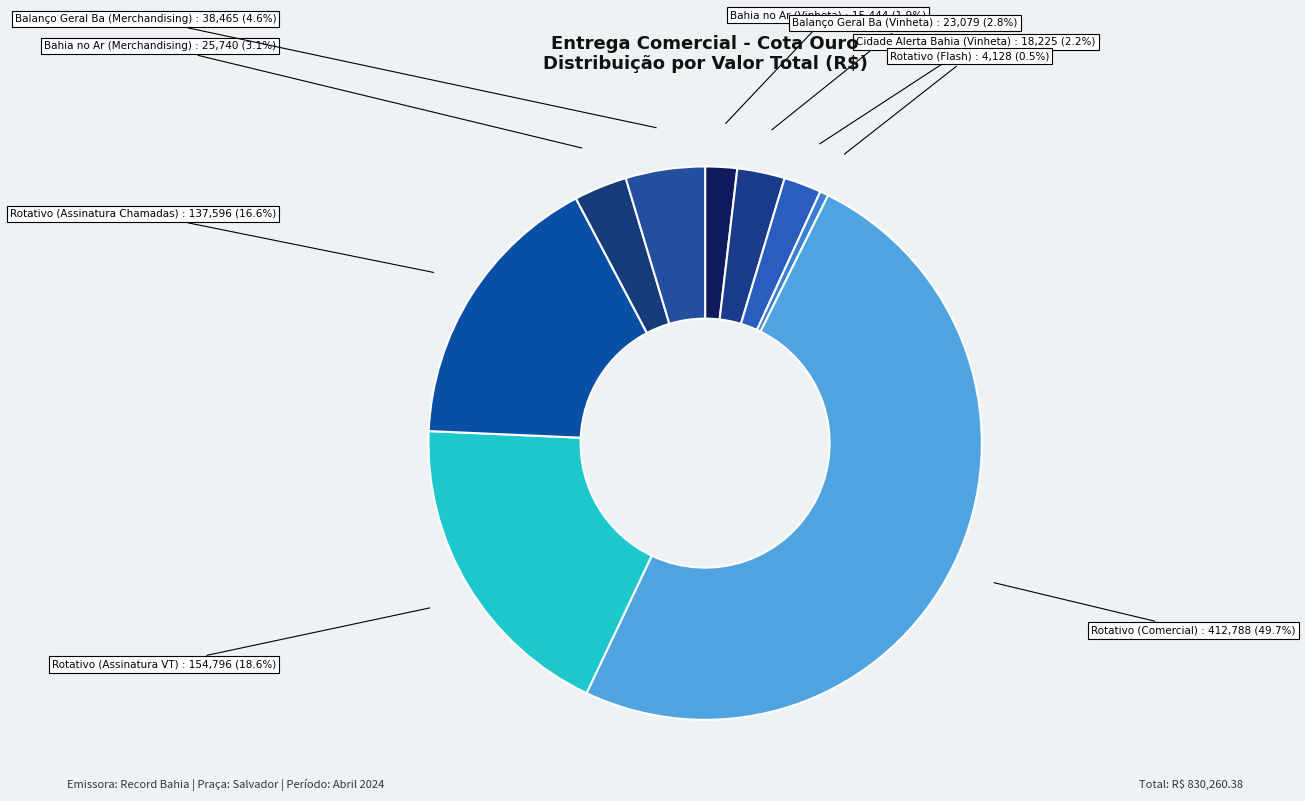

Combined, what portion of the pie is Bahia no Ar (Merchandising) and Rotativo (Assinatura VT)?

21.7%